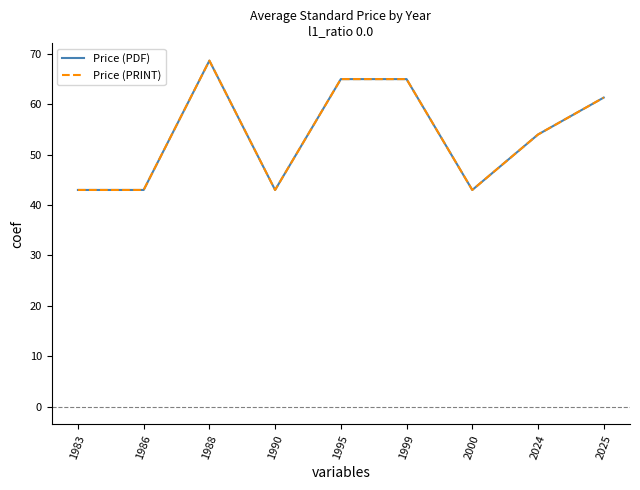

True or false: Price (PDF) has a value of 65.0 at 1999.

True